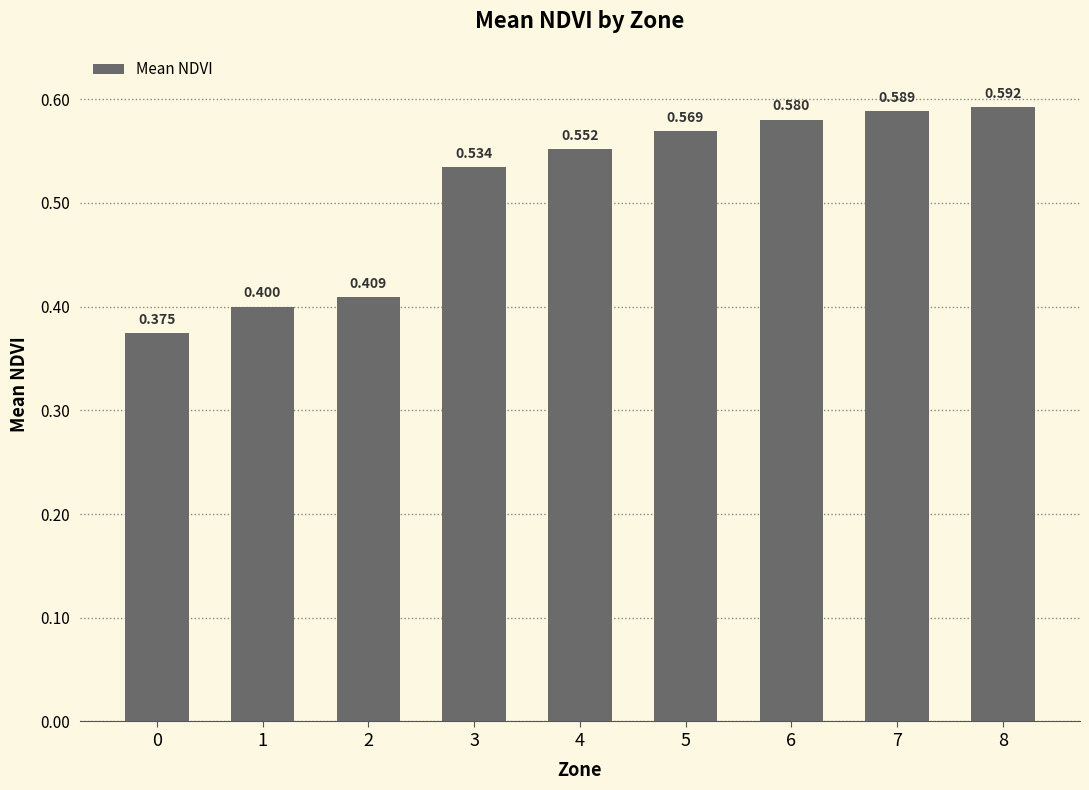

Reading left to right, transcribe all the data shown in this chart.

0.4	0.4	0.4	0.5	0.6	0.6	0.6	0.6	0.6